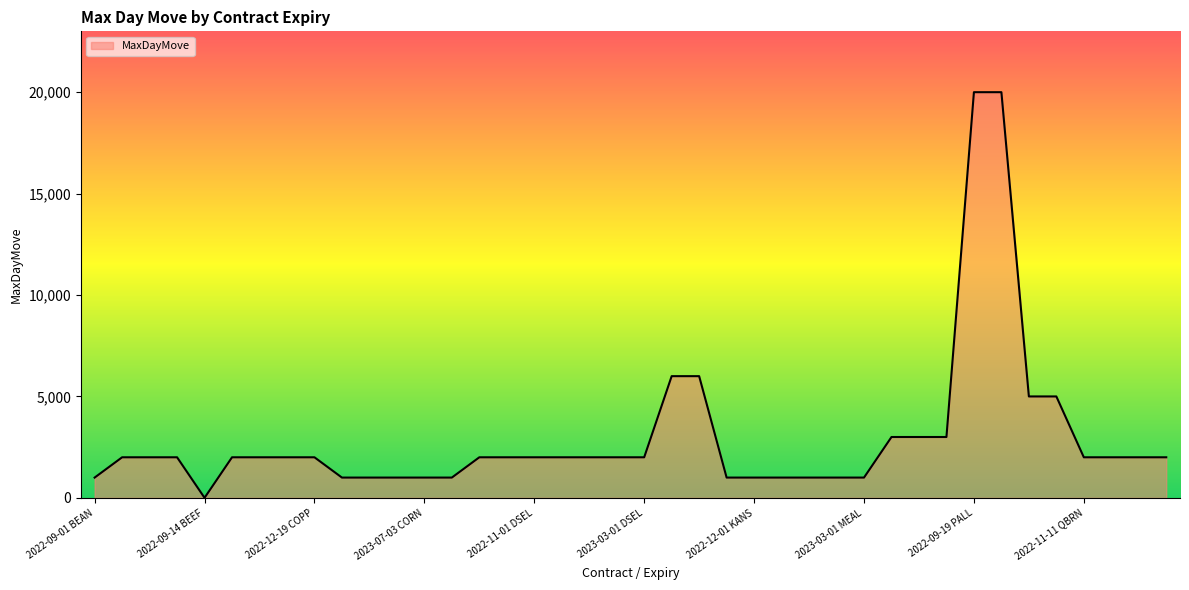

What is the minimum value shown in the chart?

2